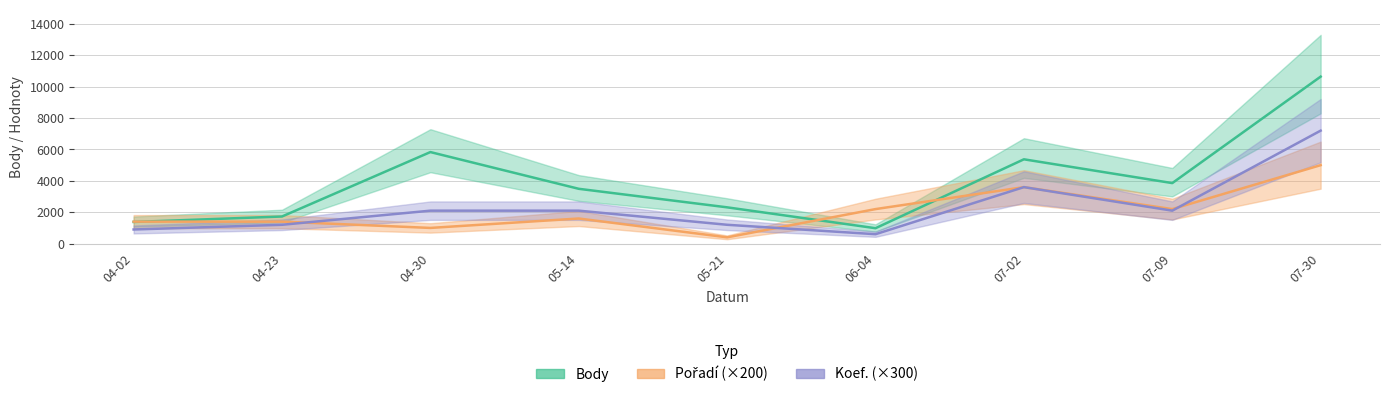

Which has a higher value, 07-09 or 07-30?

07-30